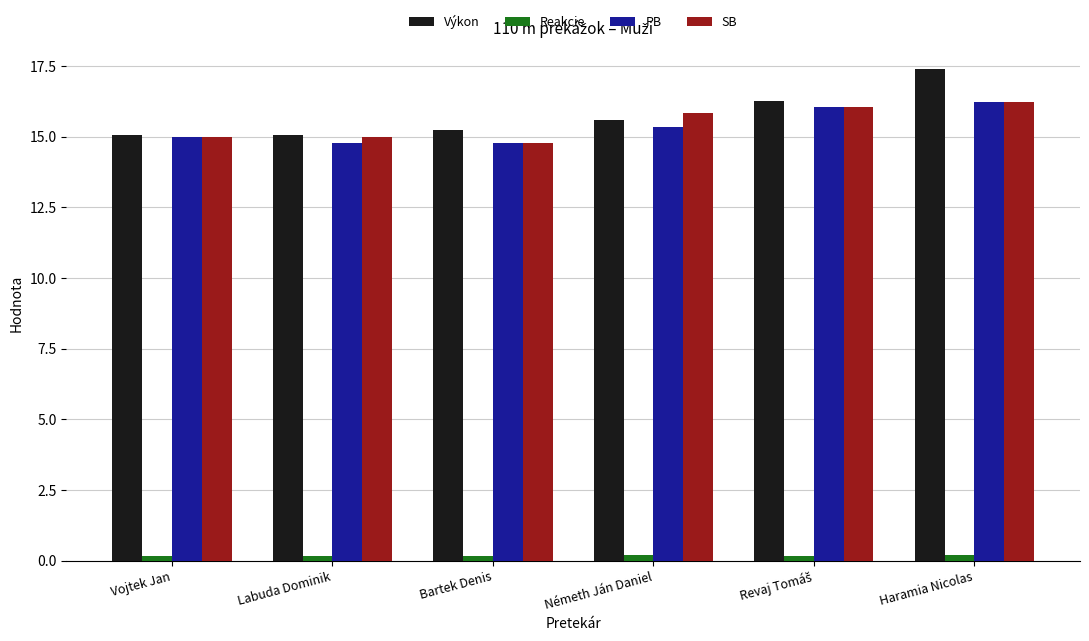

Which series has the largest range (max minus min)?

Výkon